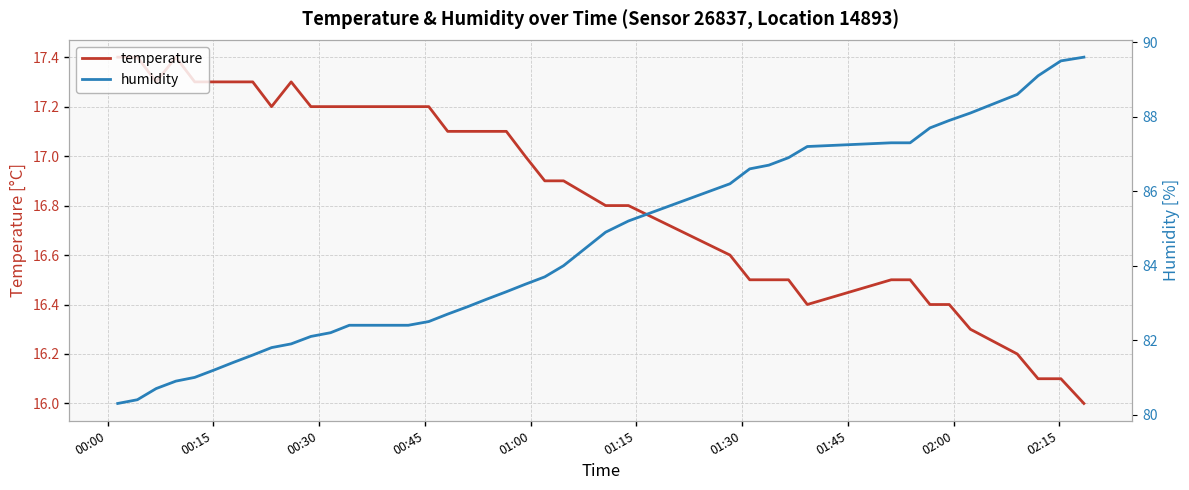

Is the value of temperature at 19 greater than the value of humidity at 37?

No